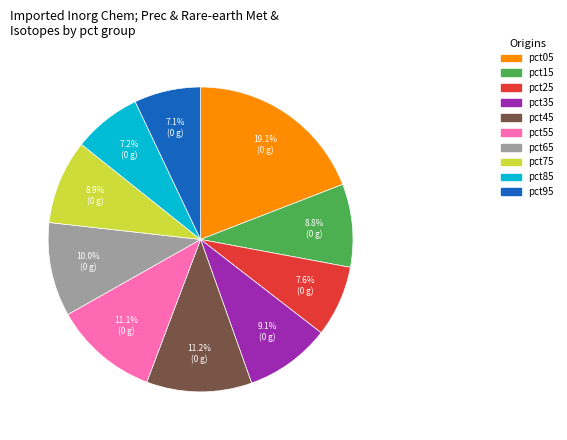

Combined, do pct95 and pct75 account for over 50%?

No